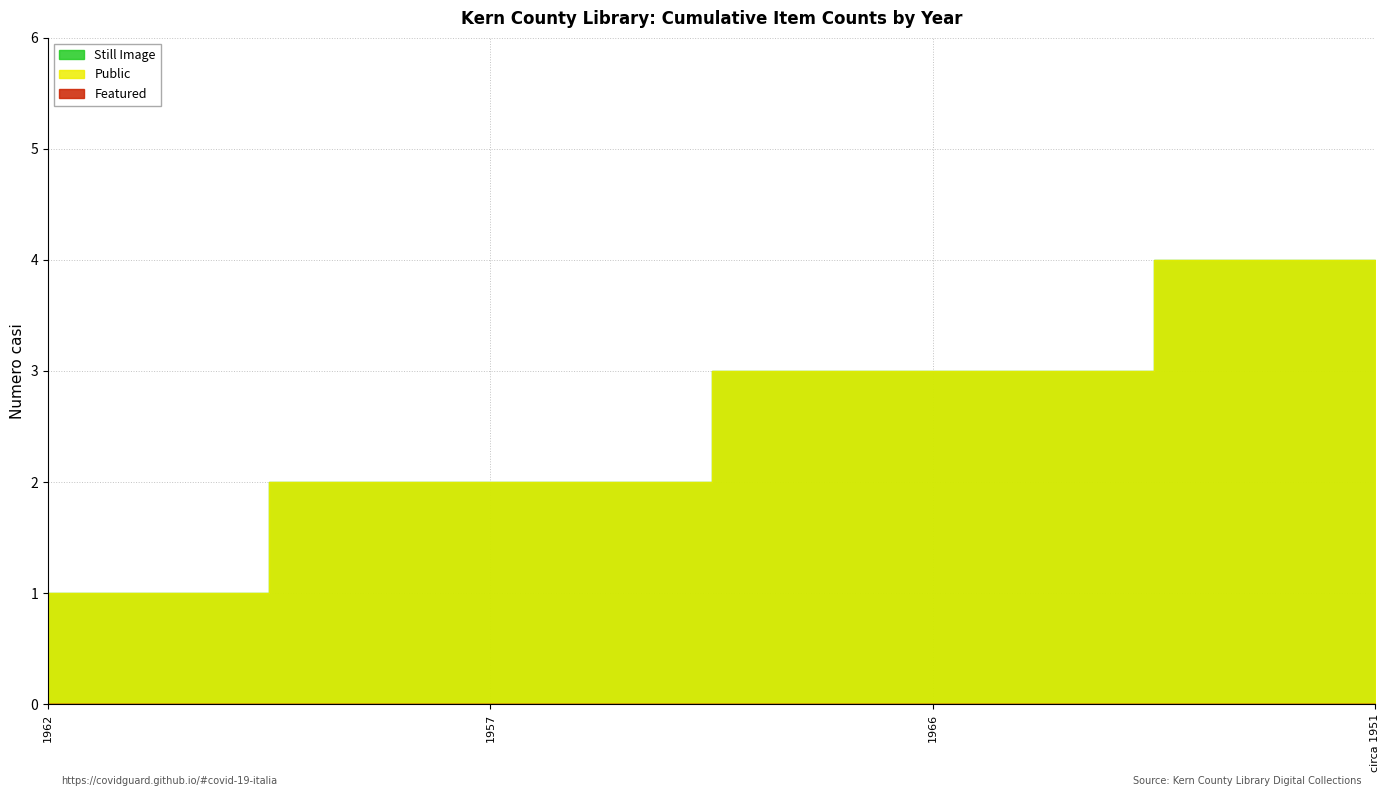

Is it true that Public equals 1 at 1957?

True